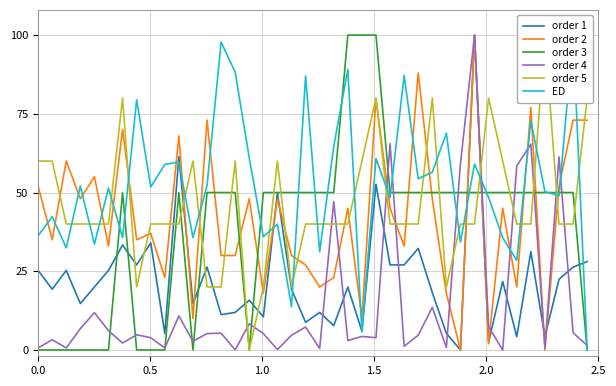

How many values in the order 5 series are below 40?

7